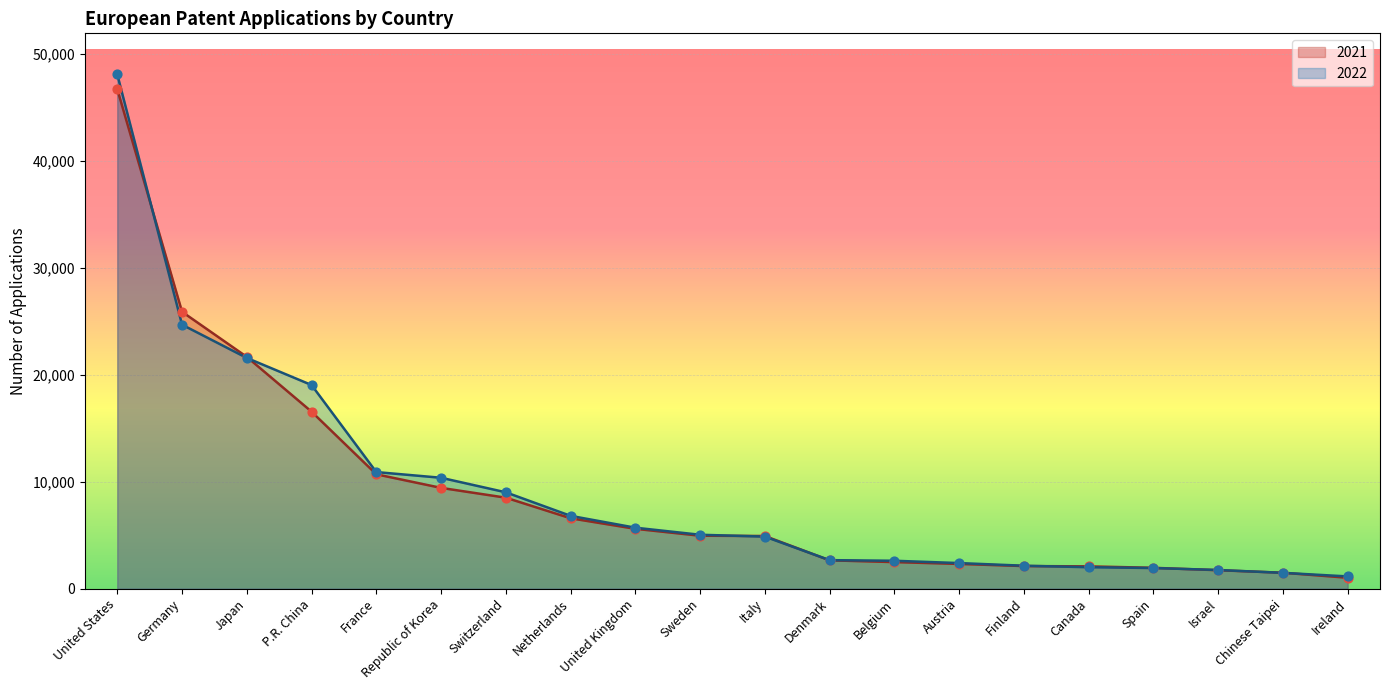

At how many categories does at least one series exceed 10313?

6